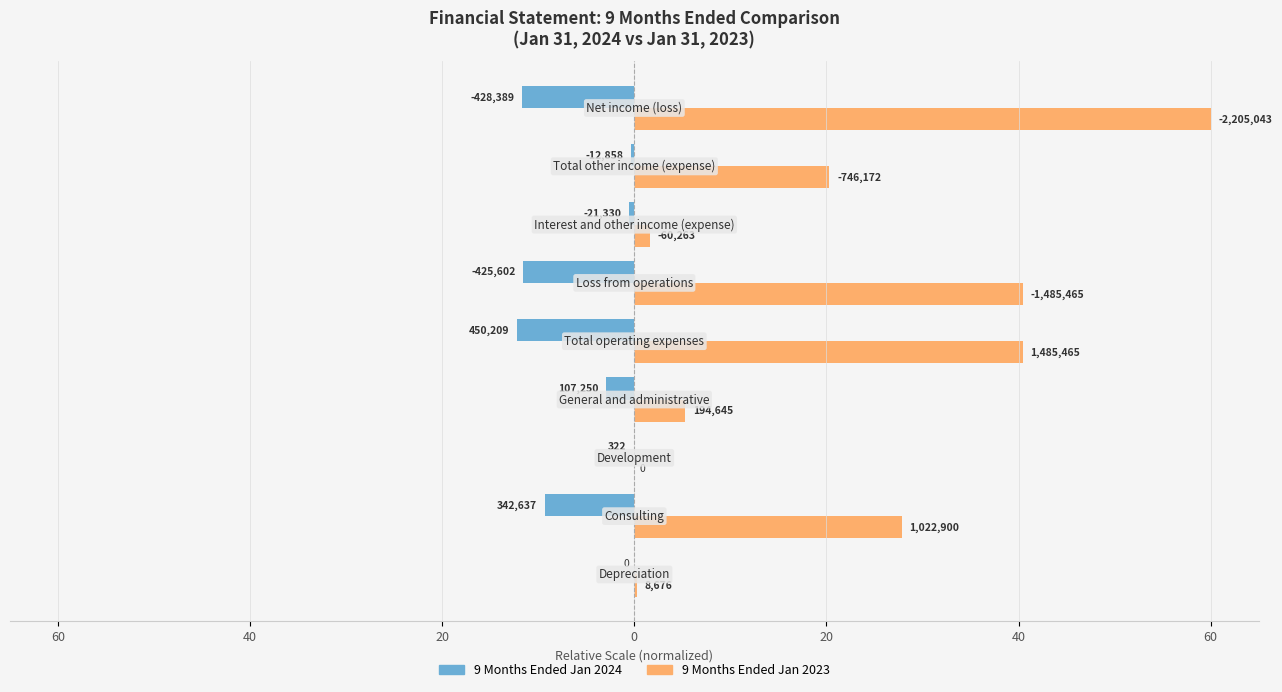

What are all the series names shown in the legend?

9 Months Ended Jan 2024, 9 Months Ended Jan 2023